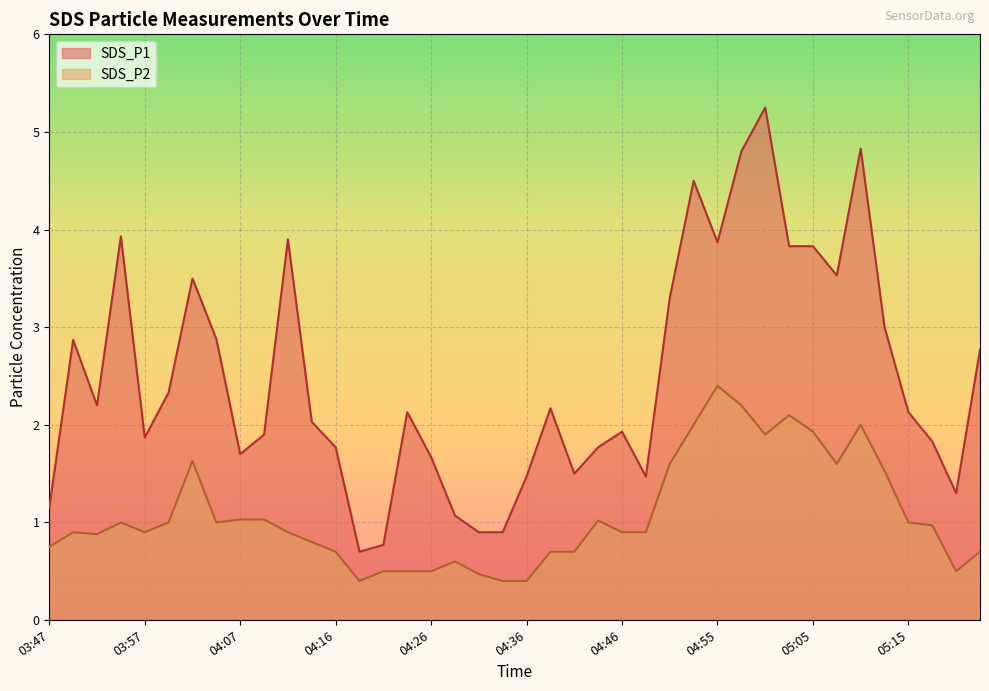

What is the difference between the second highest and second lowest values in the SDS_P1 series?

4.1